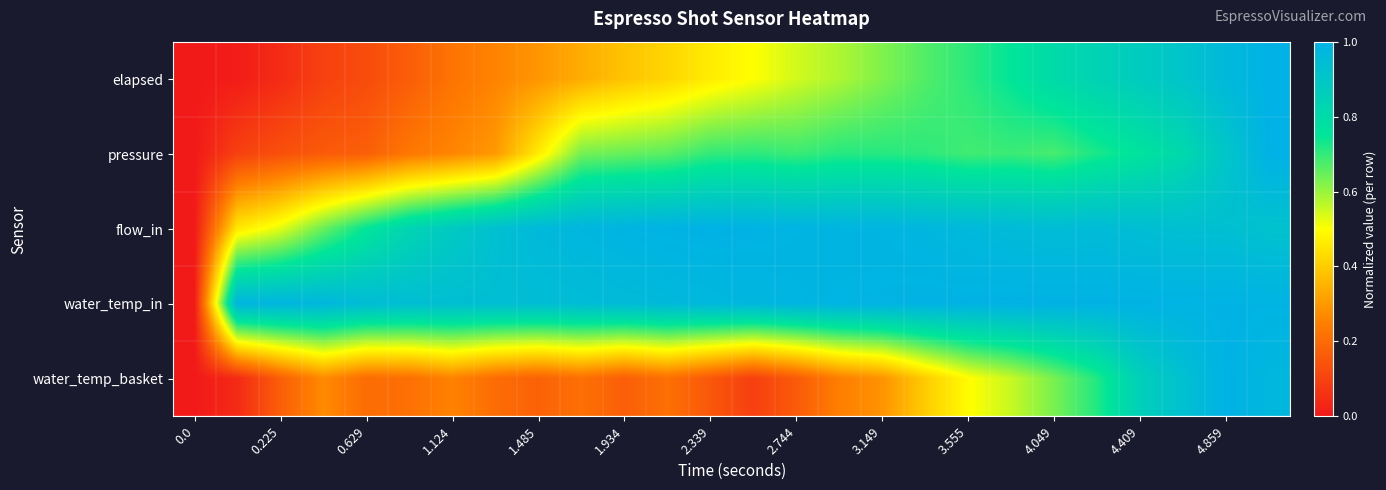

Which series has the largest total across all categories?

water_temp_in